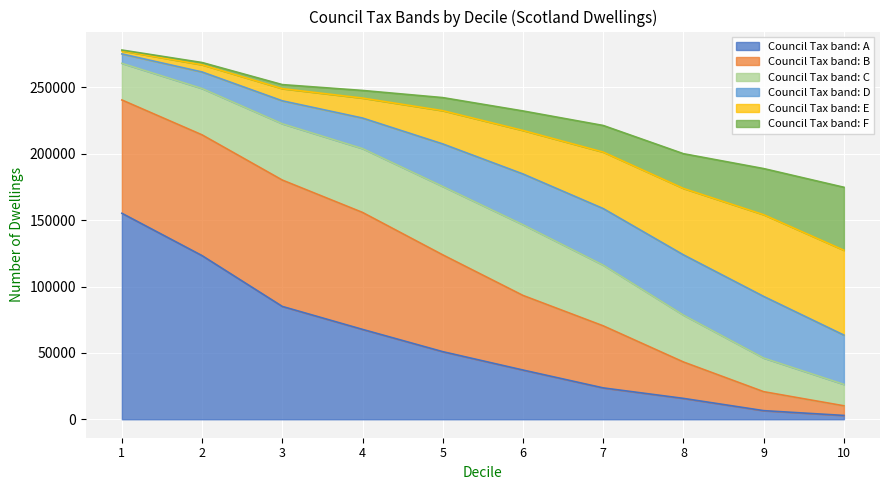

At which label does Council Tax band: E first exceed 175394?

1